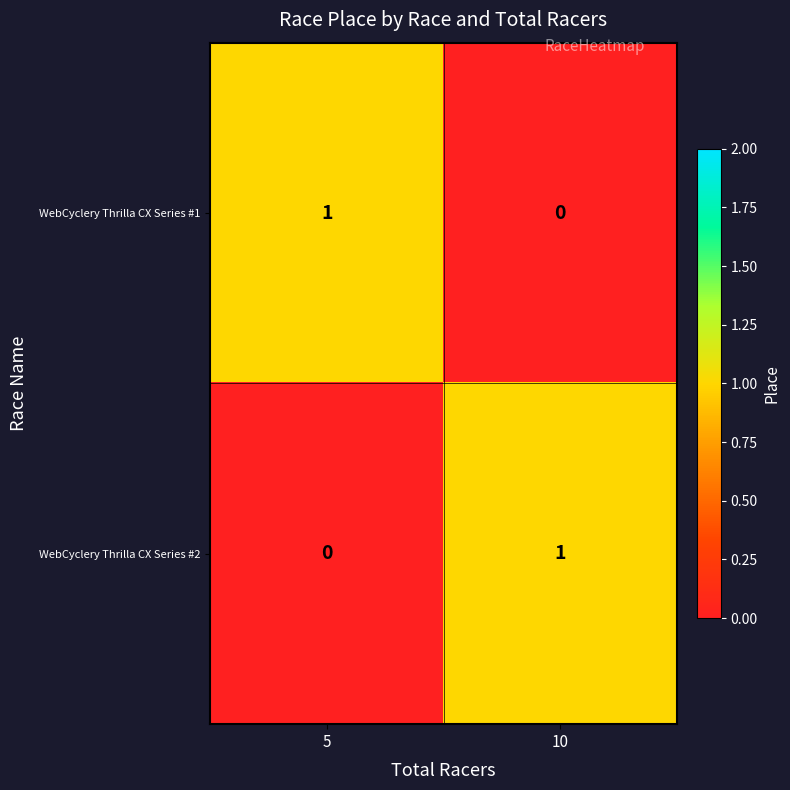

At which label does WebCyclery Thrilla CX Series #1 reach its peak?

5